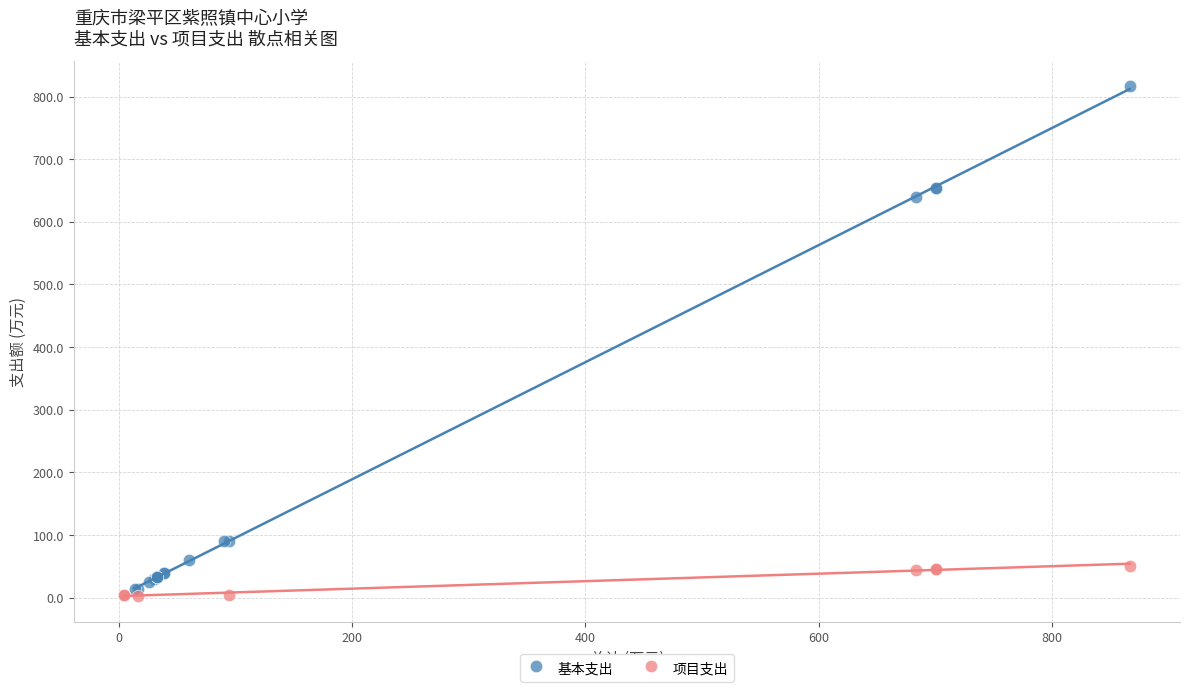

Which series reaches the maximum Y coordinate?

基本支出